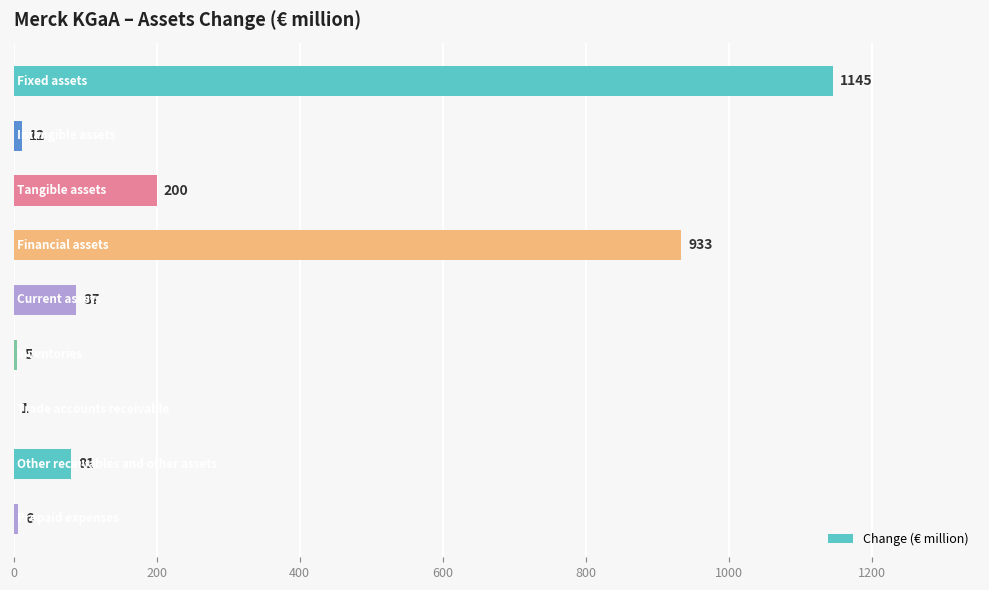

What is the greatest value displayed?

1145